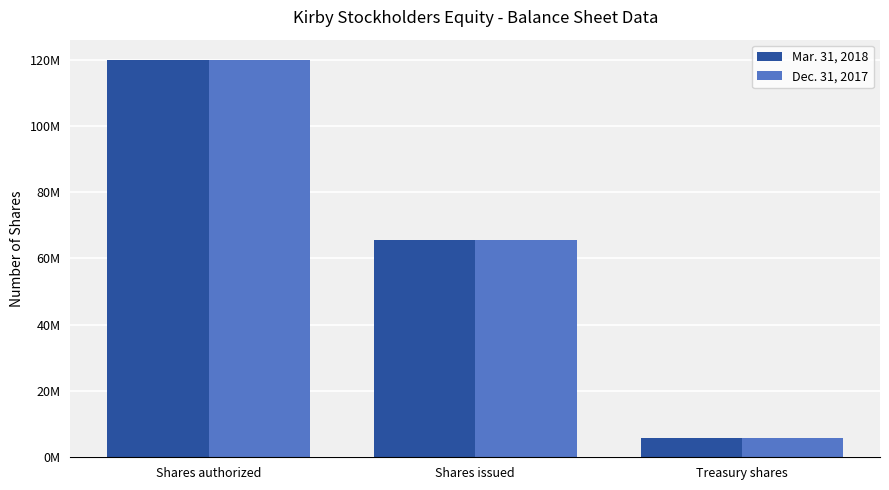

The Dec. 31, 2017 series shows 65472000 at Shares issued. True or false?

True